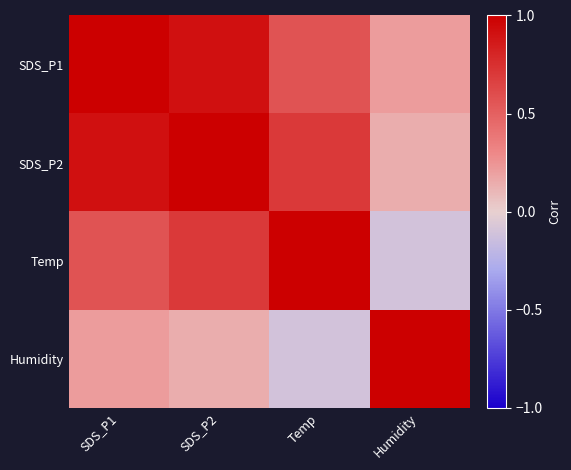

Reading left to right, list all the values displayed in this chart.

SDS_P1: SDS_P1=1.0	SDS_P2=0.9	Temp=0.6	Humidity=0.2
SDS_P2: SDS_P1=0.9	SDS_P2=1.0	Temp=0.7	Humidity=0.1
Temp: SDS_P1=0.6	SDS_P2=0.7	Temp=1.0	Humidity=-0.1
Humidity: SDS_P1=0.2	SDS_P2=0.1	Temp=-0.1	Humidity=1.0